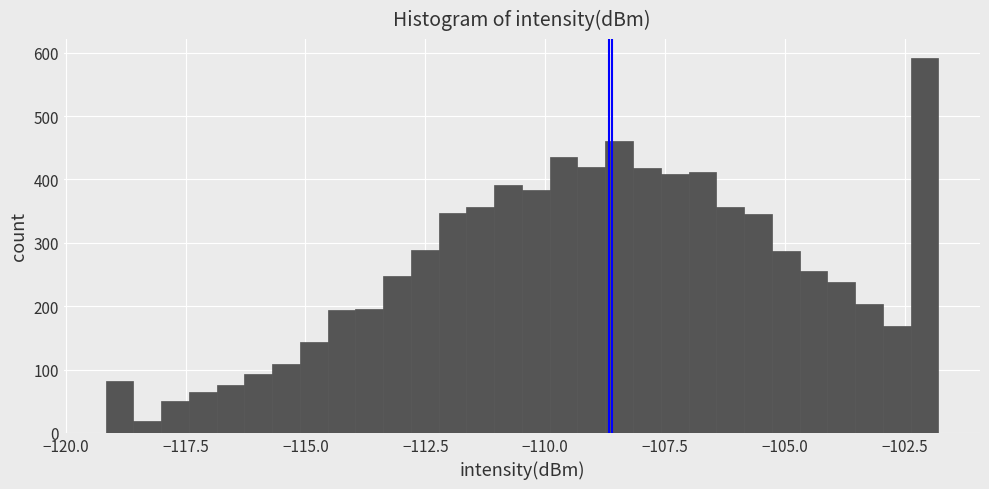

Around what value on the x-axis is the tallest bar? Give the approximate position of its centre, as read against the axis.

-102.0